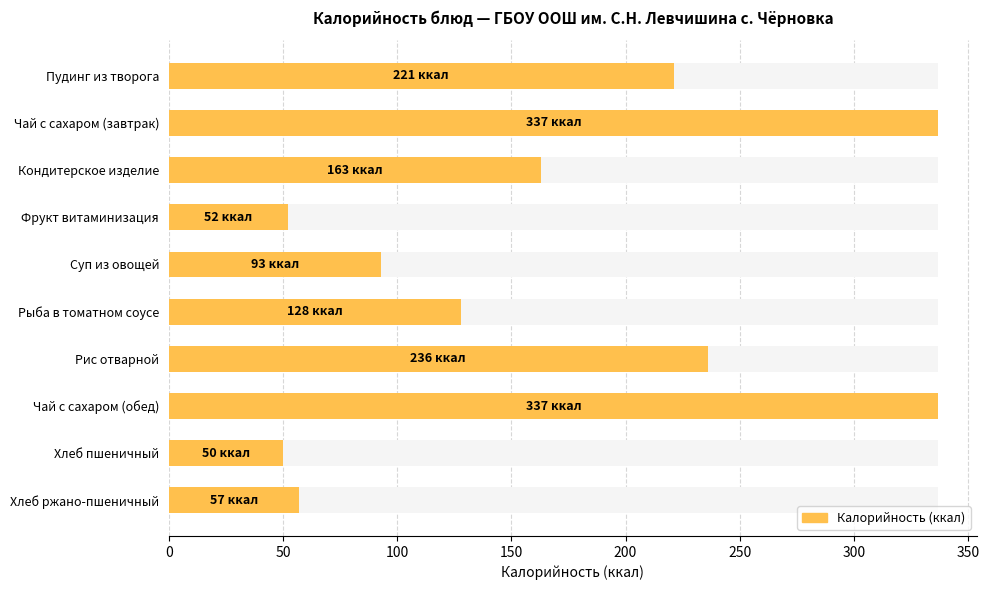

What is the difference between the maximum and minimum values?

287